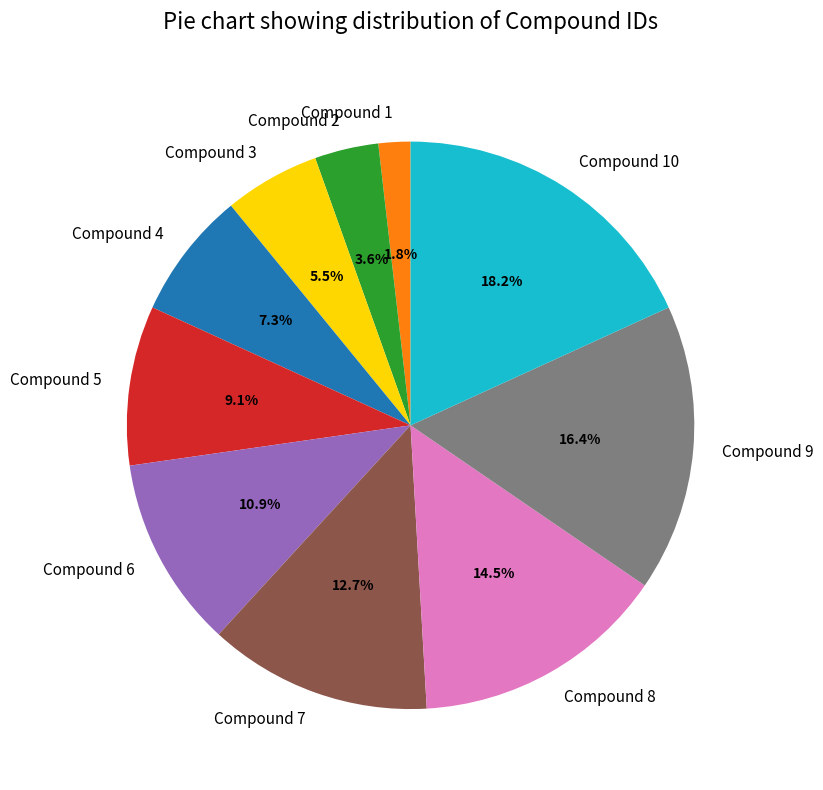

To the nearest percent, what is the difference between the Compound 6 and Compound 10 slice percentages?

7%